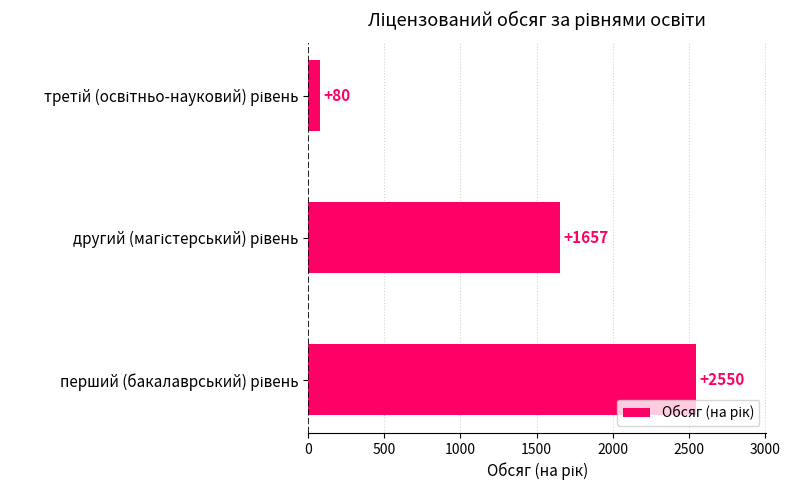

What is the average value?

1429